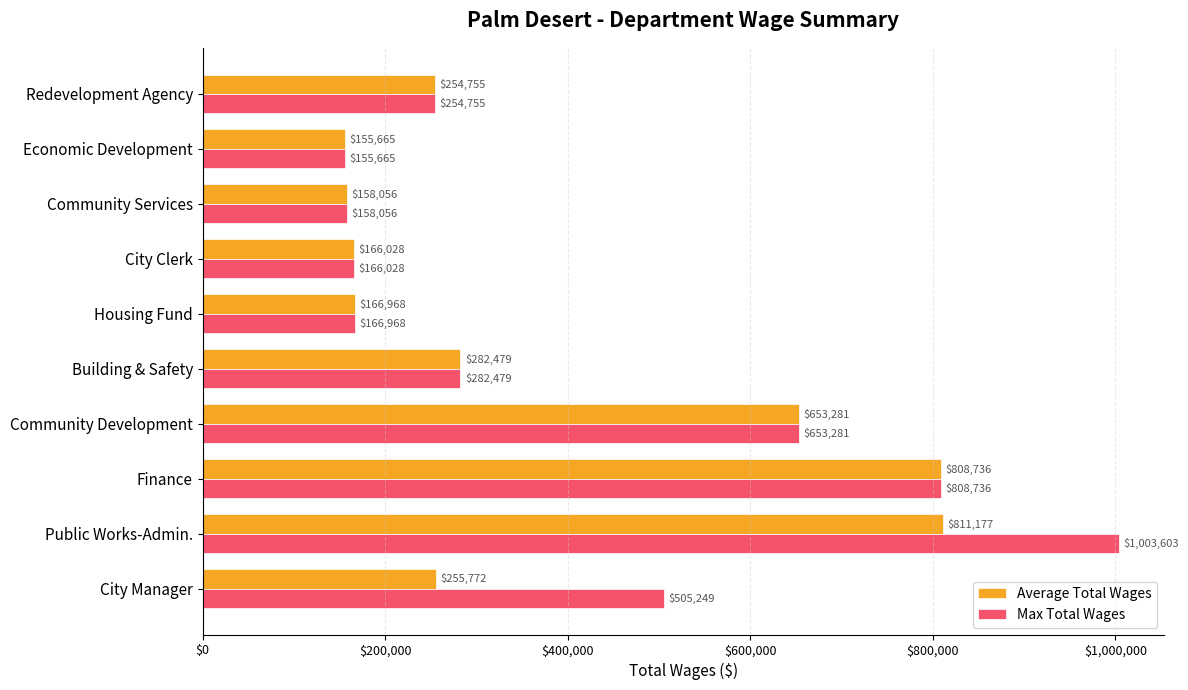

At how many categories does at least one series exceed 486620?

4